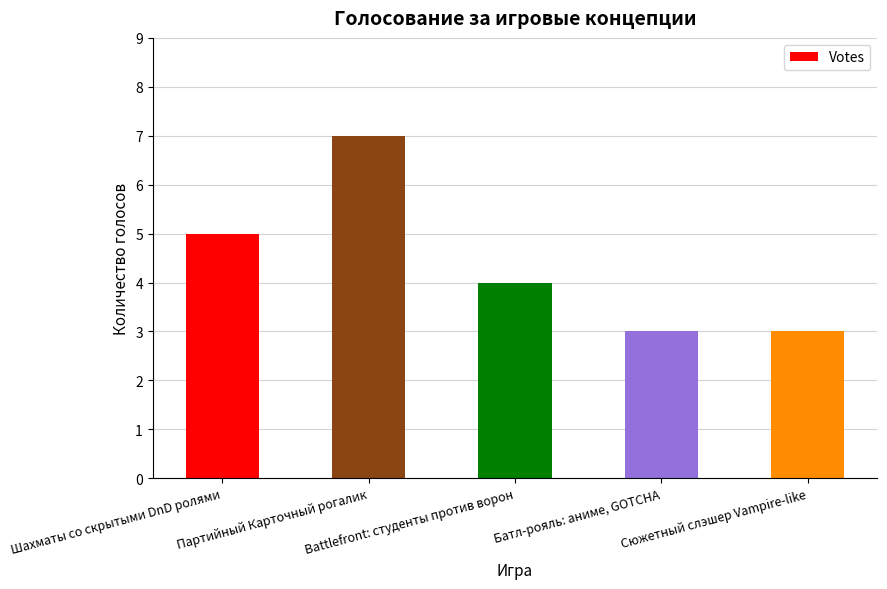

What is the smallest value displayed?

3